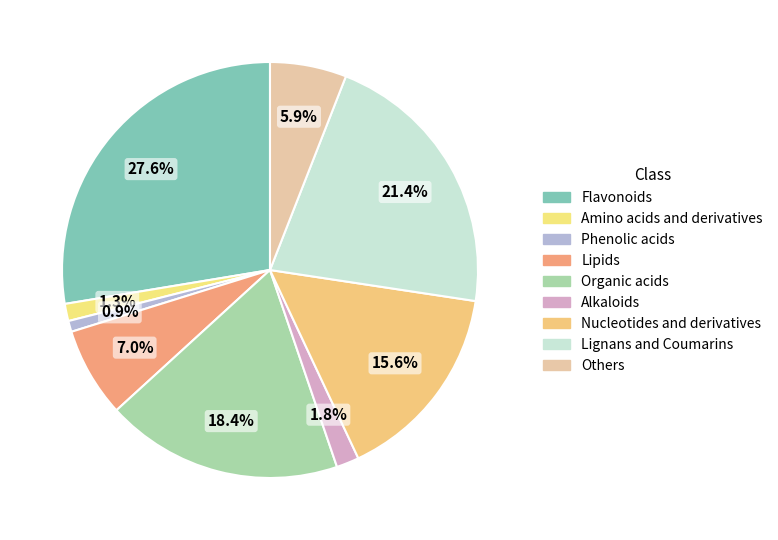

How many slices are in this pie chart?

9